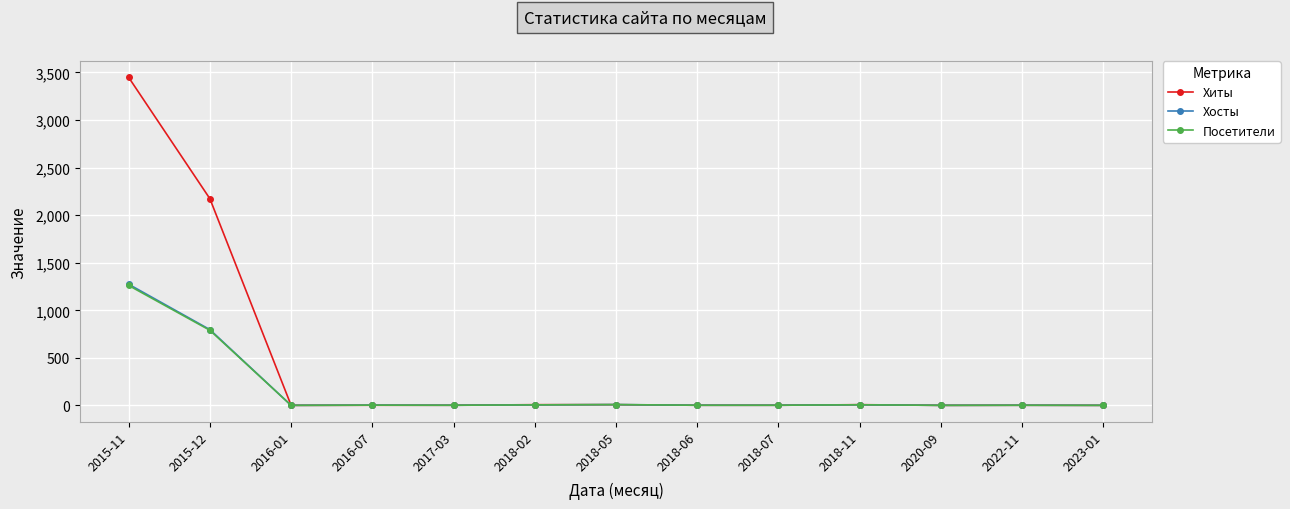

Count the number of data series in this chart.

3